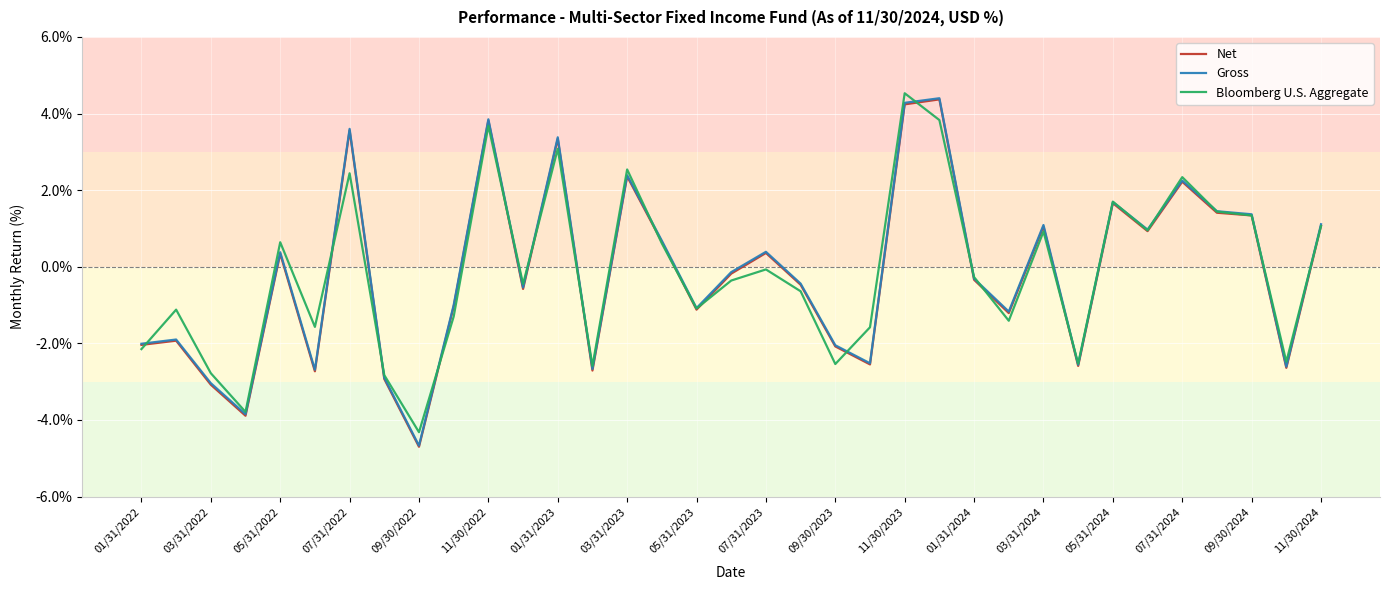

What is the maximum value for Net?

4.4